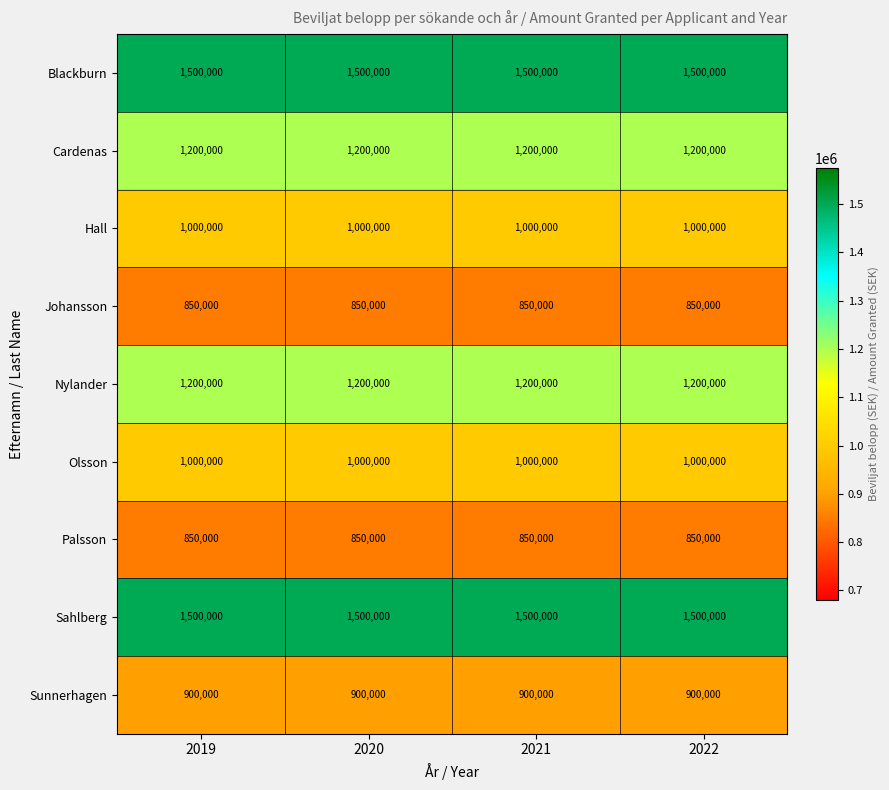

What is the highest value of the Sahlberg series?

1500000